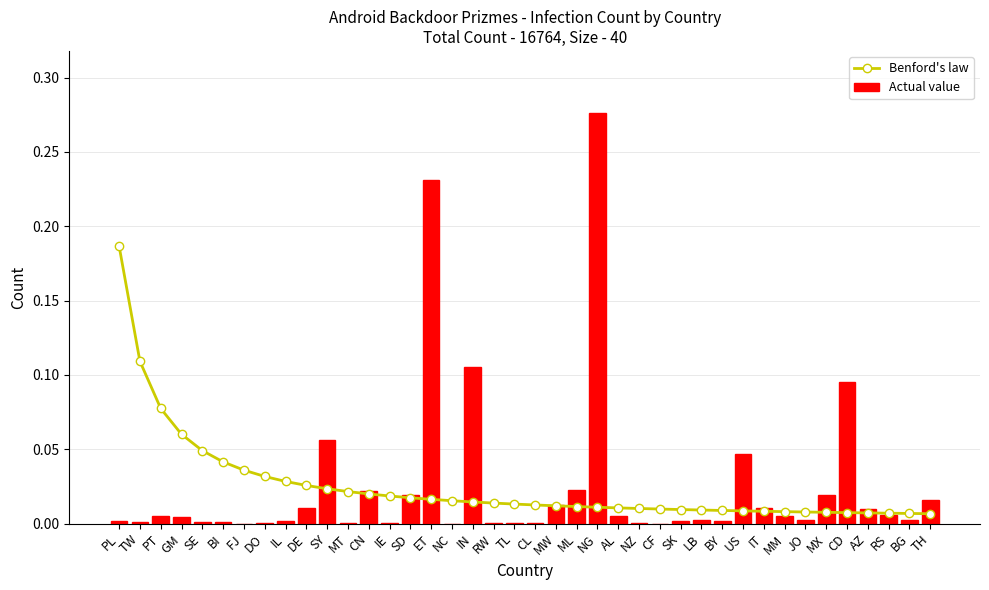

The value of Benford's law at FJ is 0.0. True or false?

False